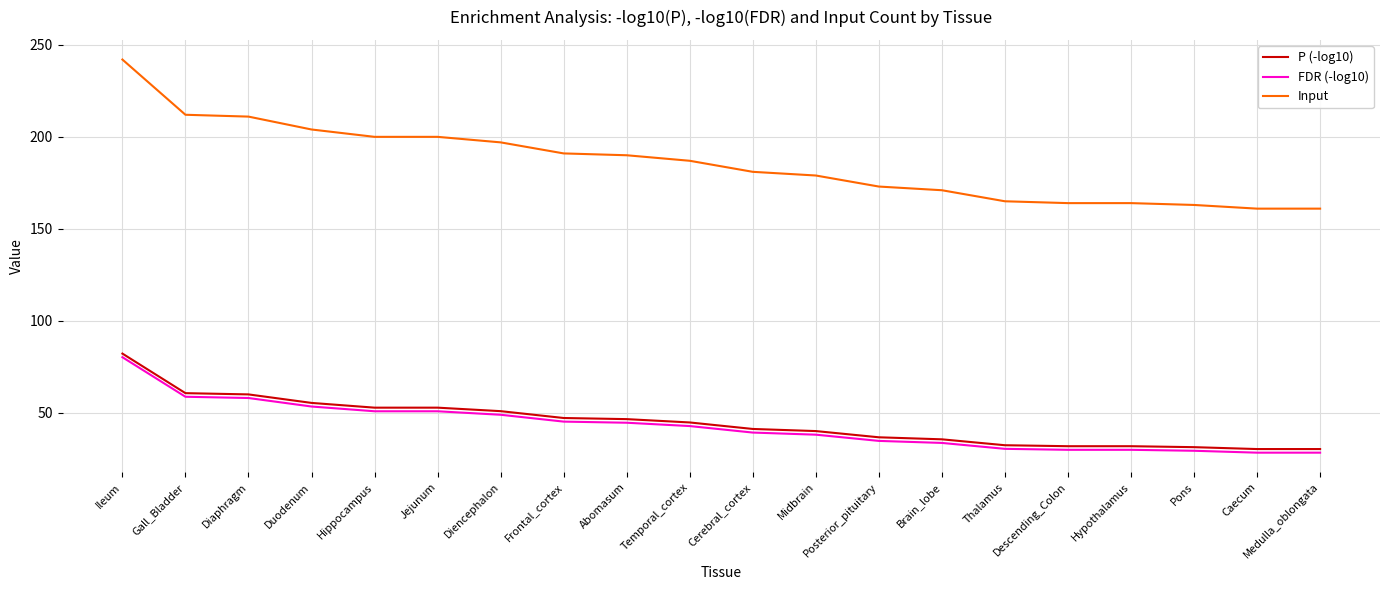

True or false: Input and P (-log10) intersect in this chart.

False